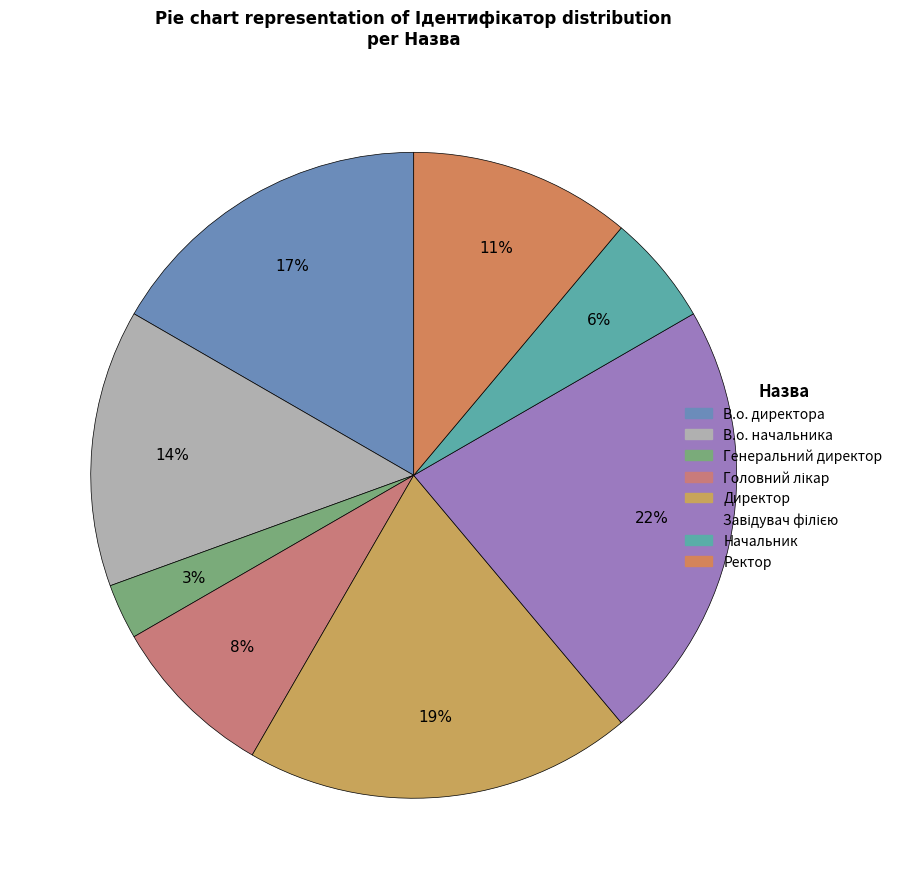

Between В.о. директора and Генеральний директор, which is larger?

В.о. директора